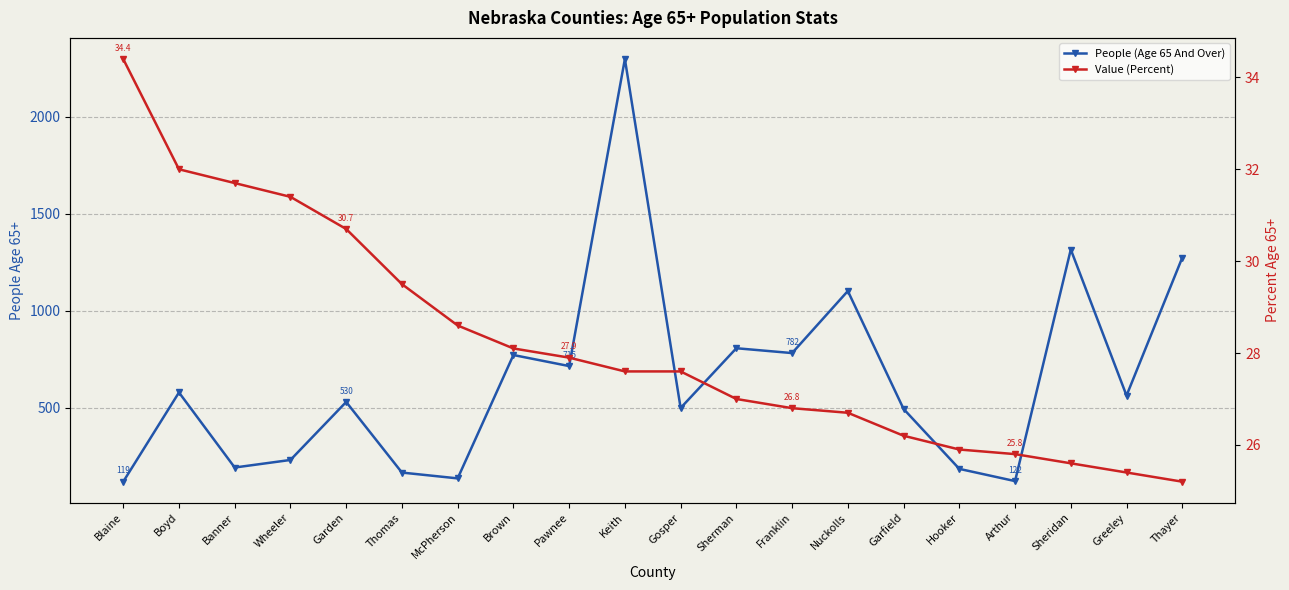

How many data points does each series have?

20